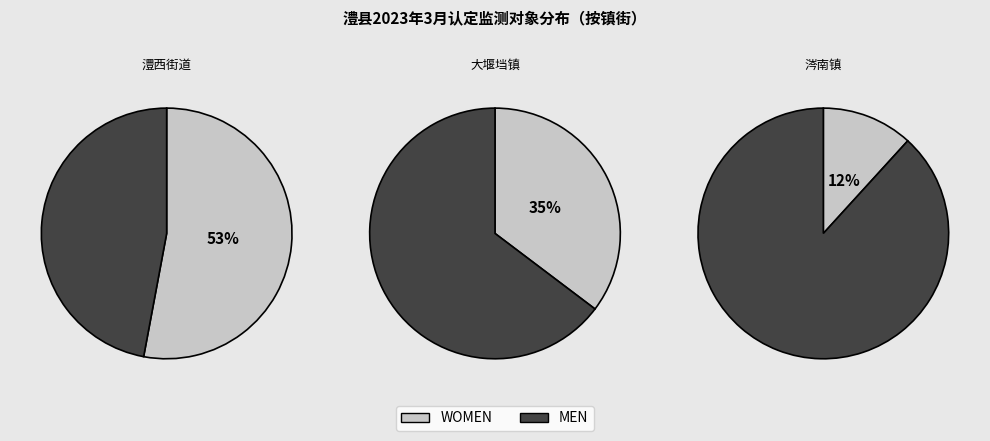

To the nearest percent, what is the difference between the largest and smallest slice percentages?

41%